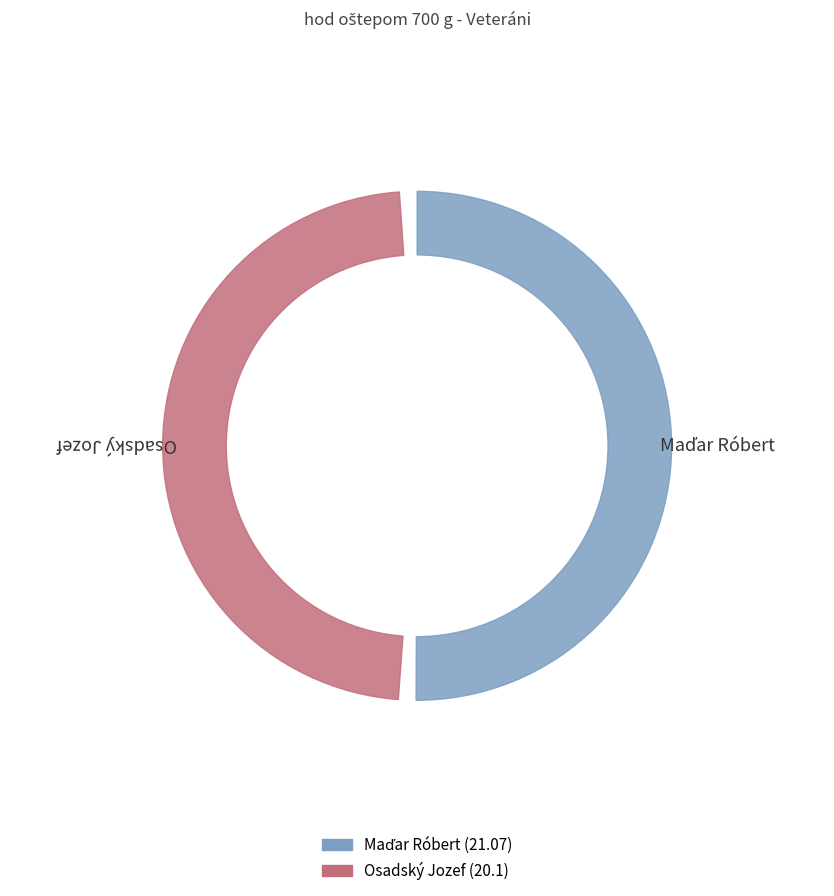

The Maďar Róbert slice represents 63% of the pie. True or false?

False